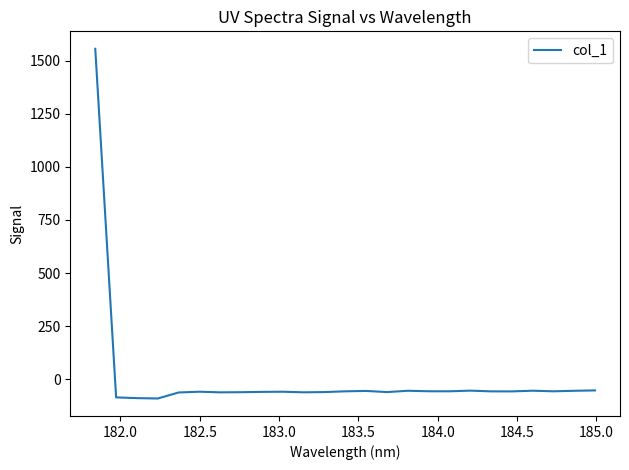

What is the smallest value displayed?

-90.4